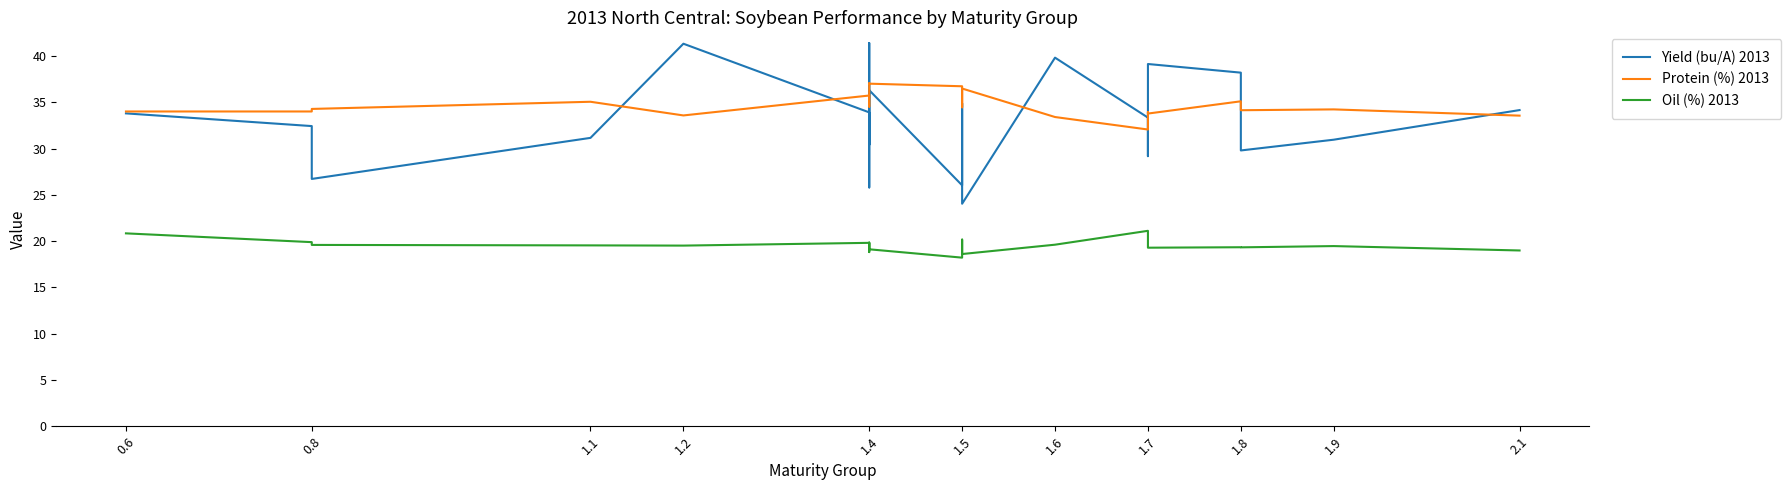

Rank the series at 0.8 from lowest to highest value.

Oil (%) 2013, Yield (bu/A) 2013, Protein (%) 2013